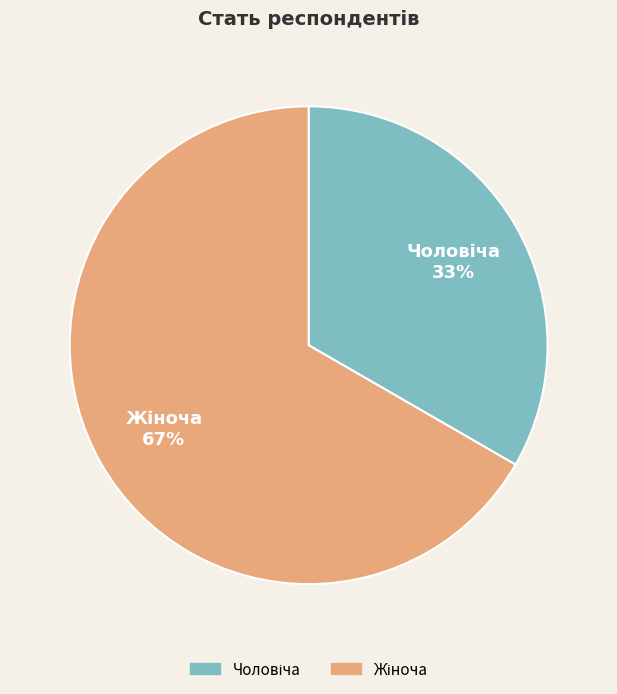

Is there any slice that represents more than half of the pie?

Yes